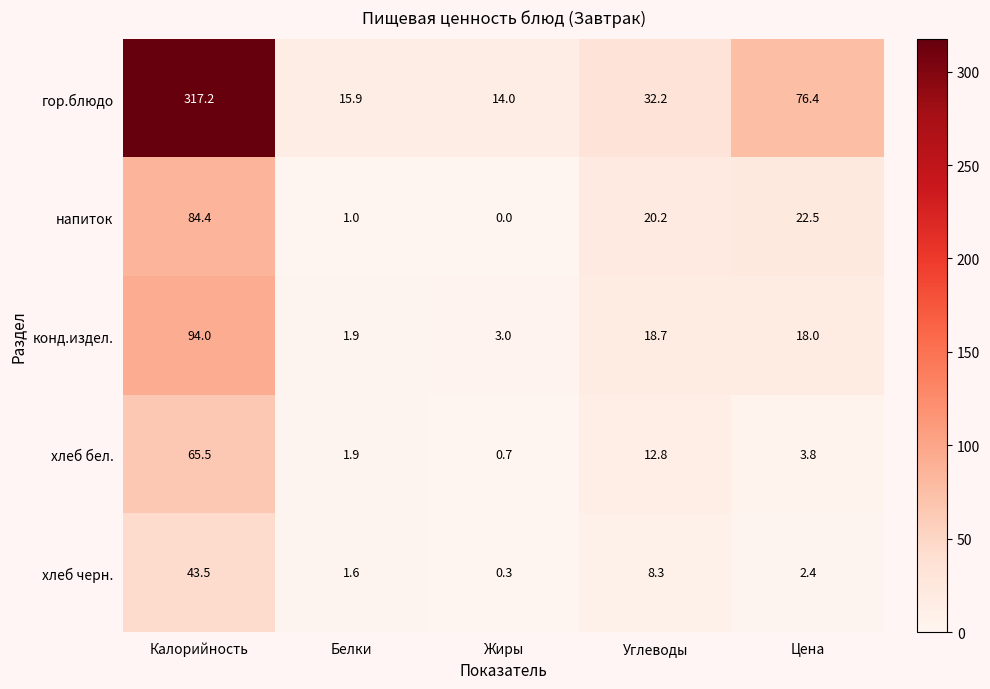

What is the sum of all хлеб черн. values?

56.1